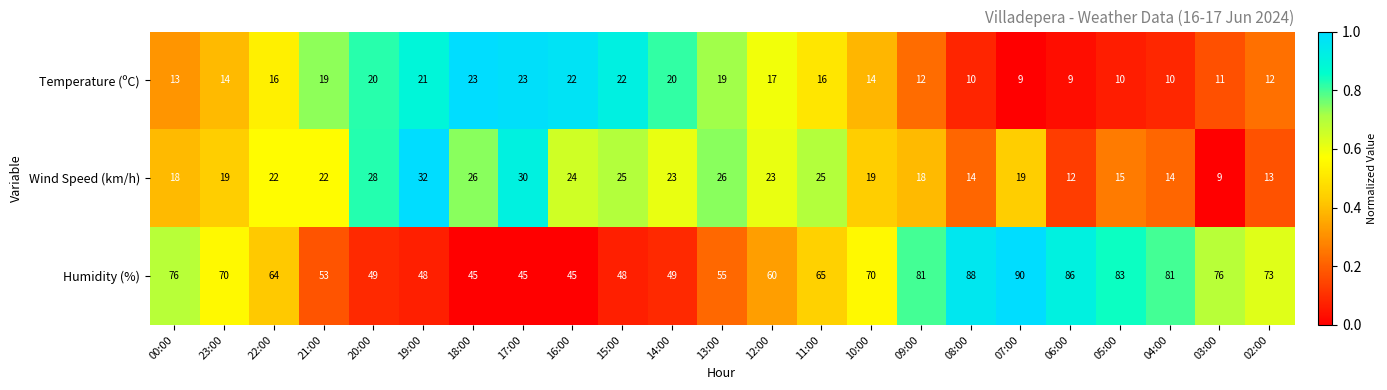

What is the difference between the Wind Speed (km/h) values at 09:00 and 05:00?

3